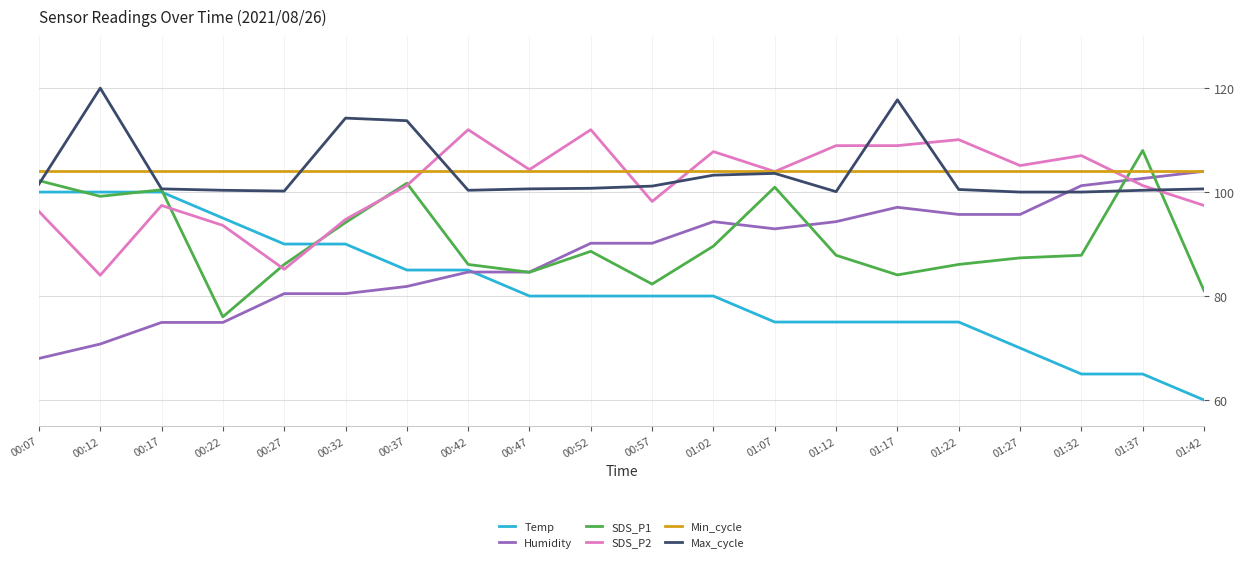

What position from the right is 01:07?

8